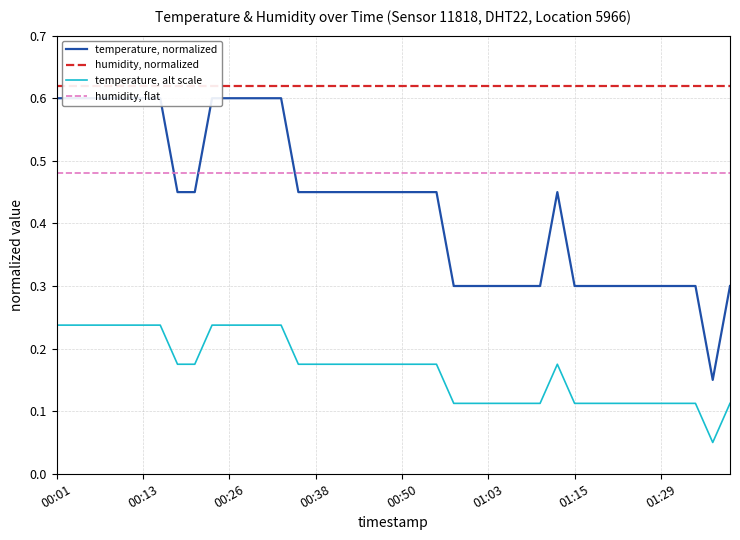

Is the value of temperature, normalized at 8 greater than the value of temperature, alt scale at 19?

Yes